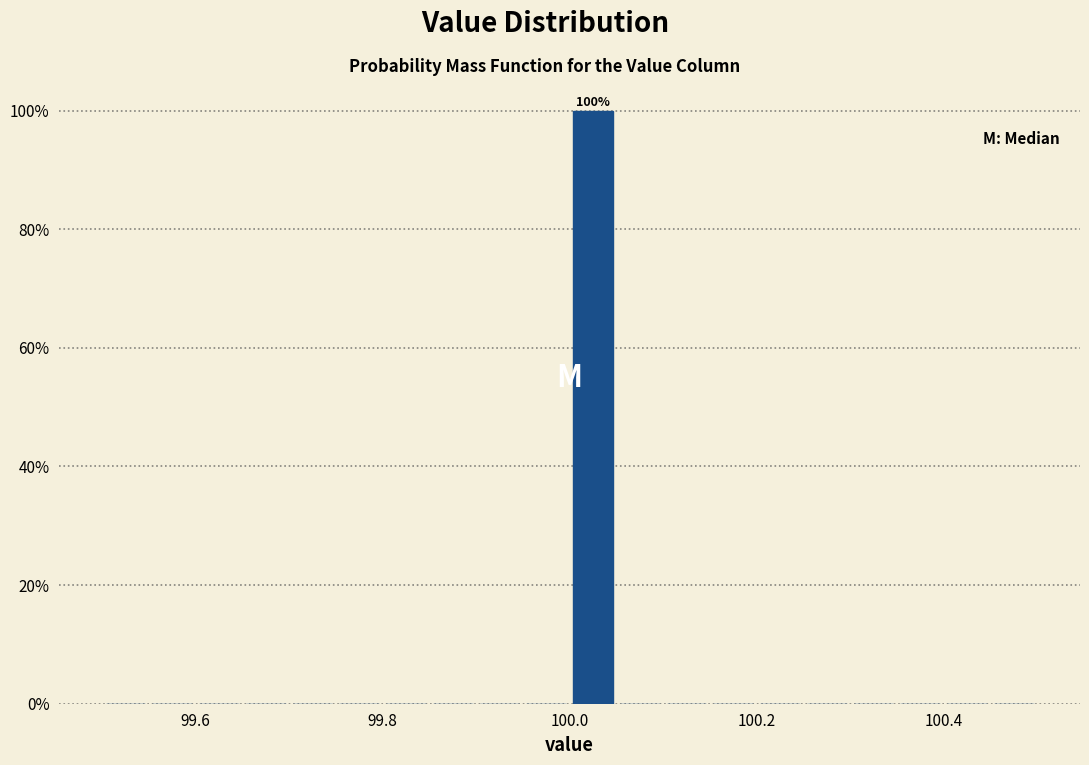

Read against the x-axis, roughly where is the centre of the tallest bar?

100.02